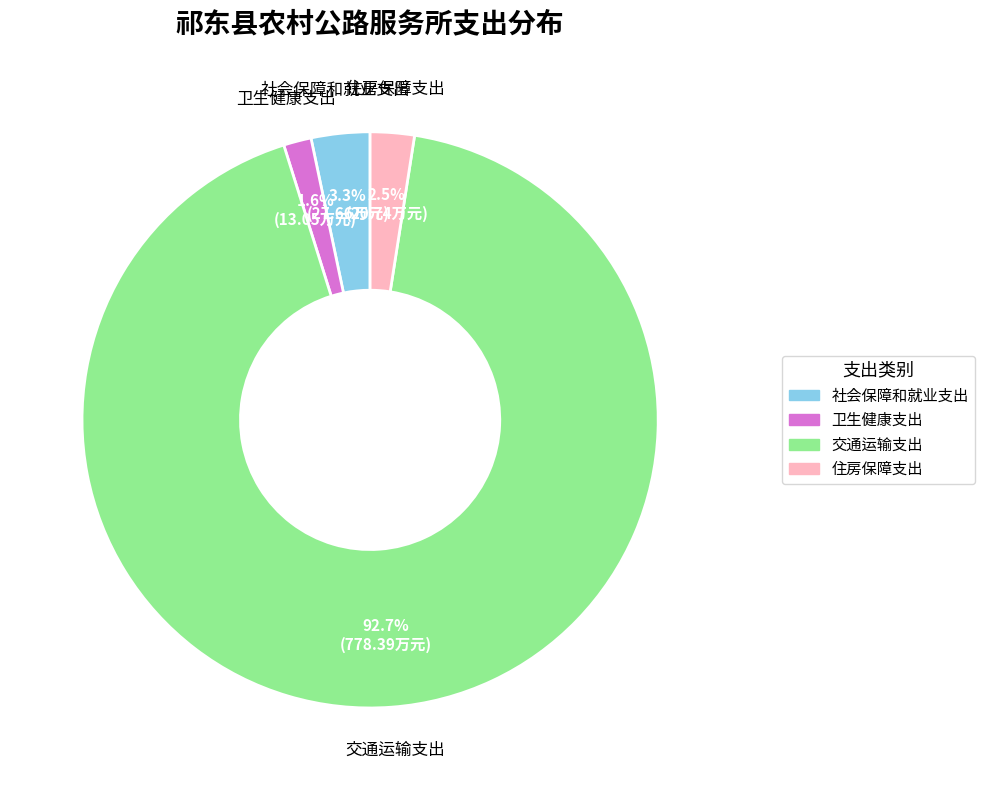

Is it true that 卫生健康支出 is 9% of the pie?

False